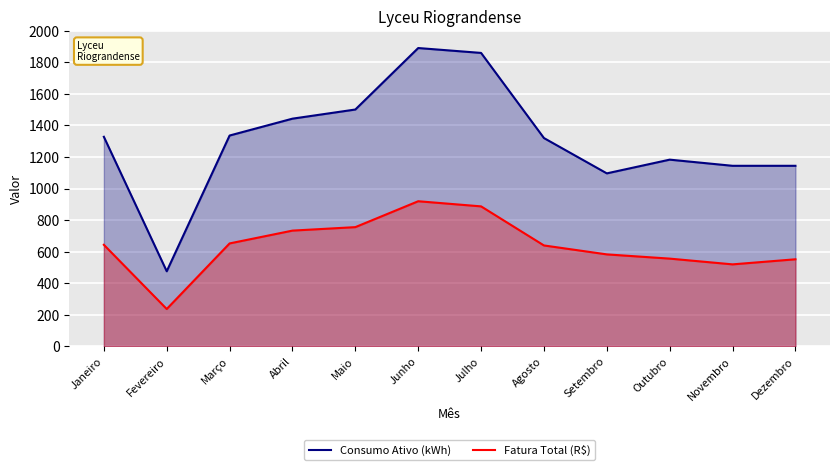

True or false: Fatura Total (R$) and Consumo Ativo (kWh) intersect in this chart.

False